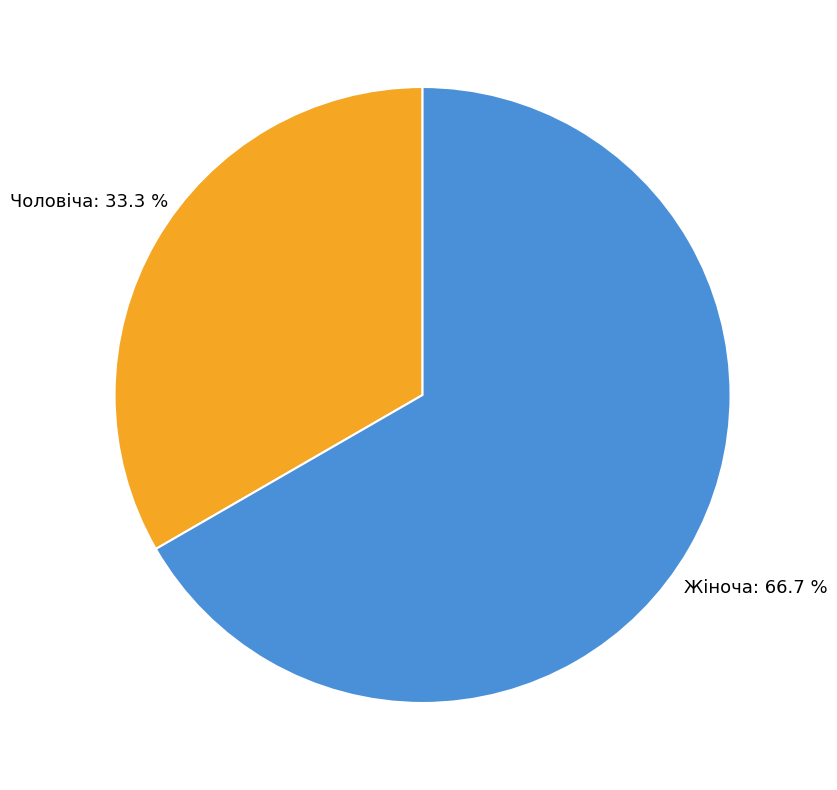

Does any single category account for the majority?

Yes